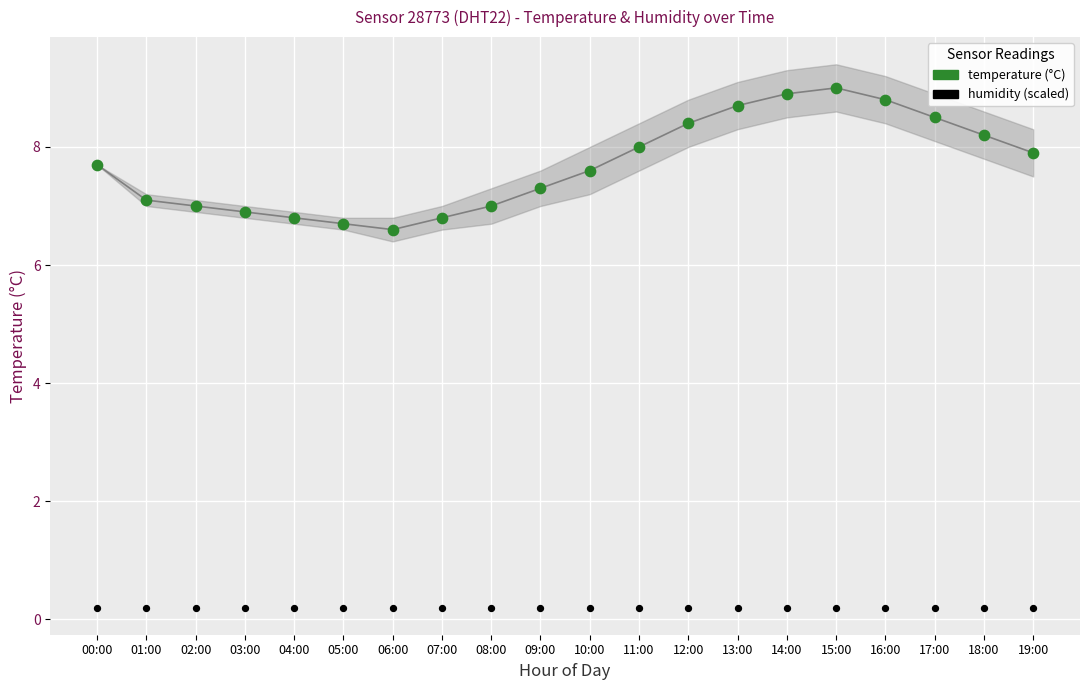

What are all the series names shown in the legend?

temperature (°C), humidity (scaled)